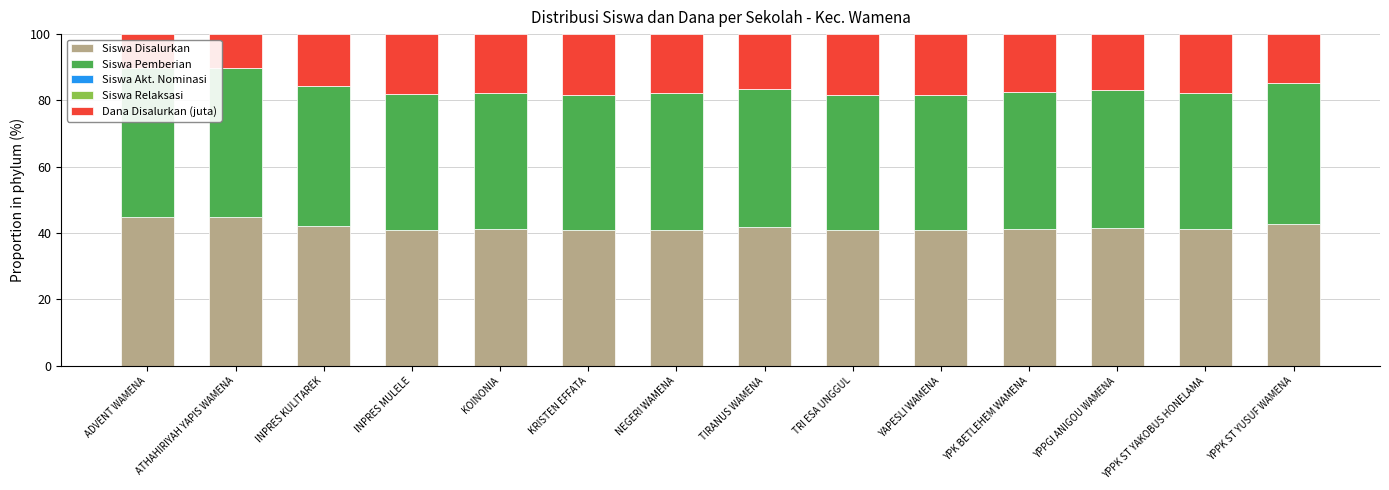

Is it true that Siswa Disalurkan equals 63.2 at TRI ESA UNGGUL?

False